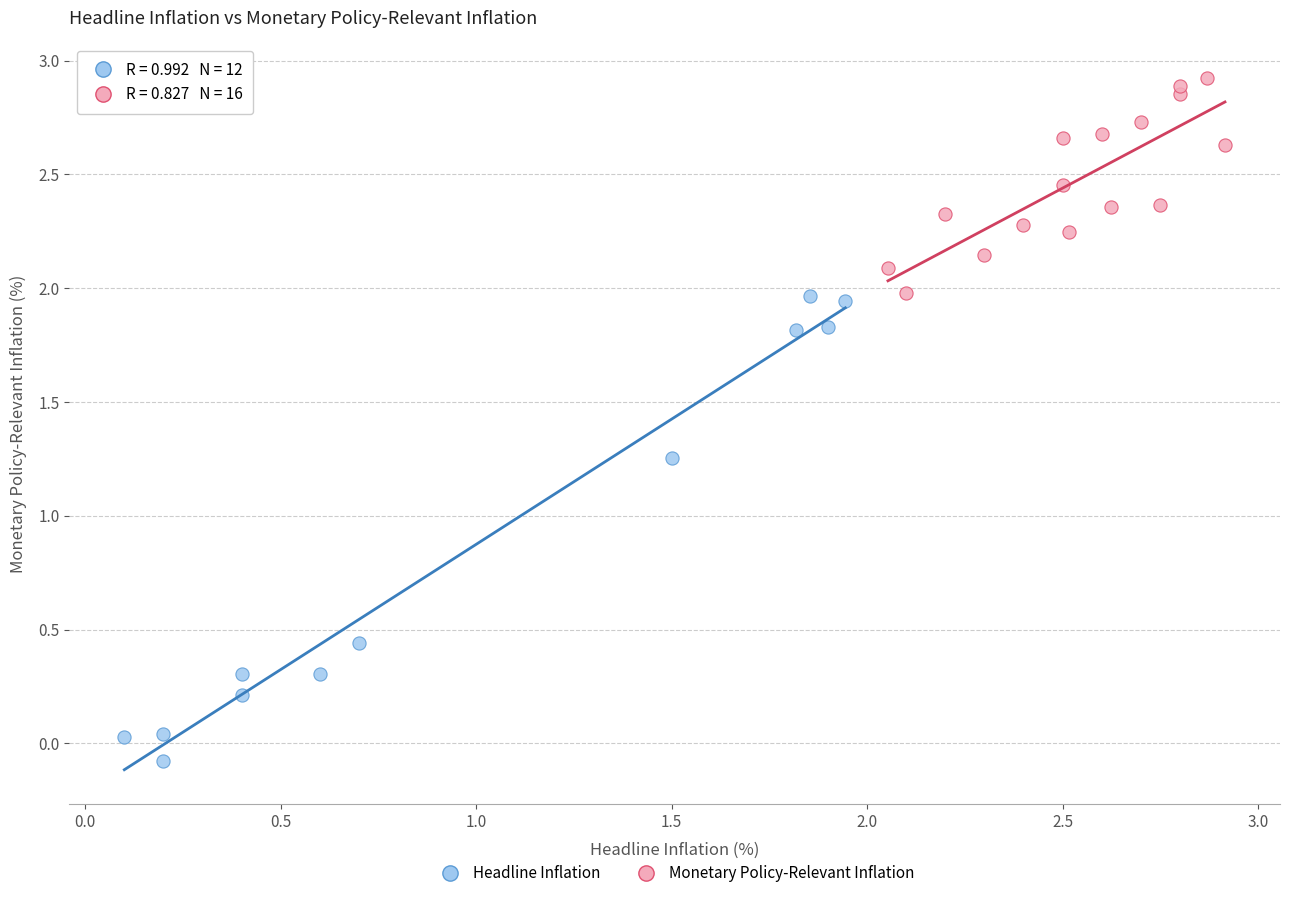

What are all the series names shown in the legend?

Headline Inflation, Monetary Policy-Relevant Inflation